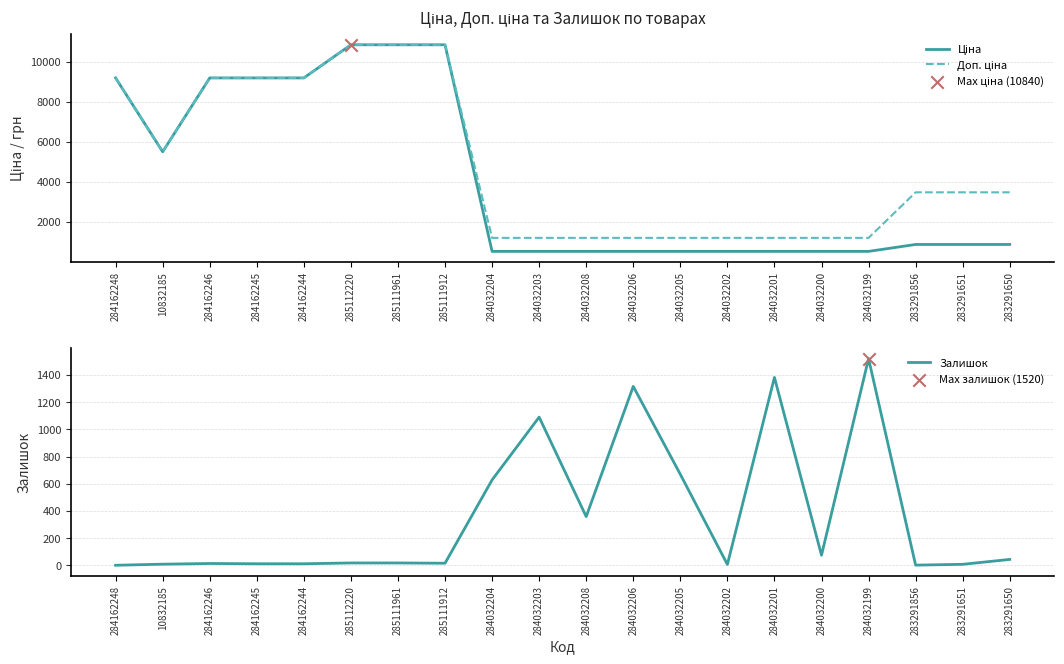

At how many categories does at least one series exceed 4219?

8